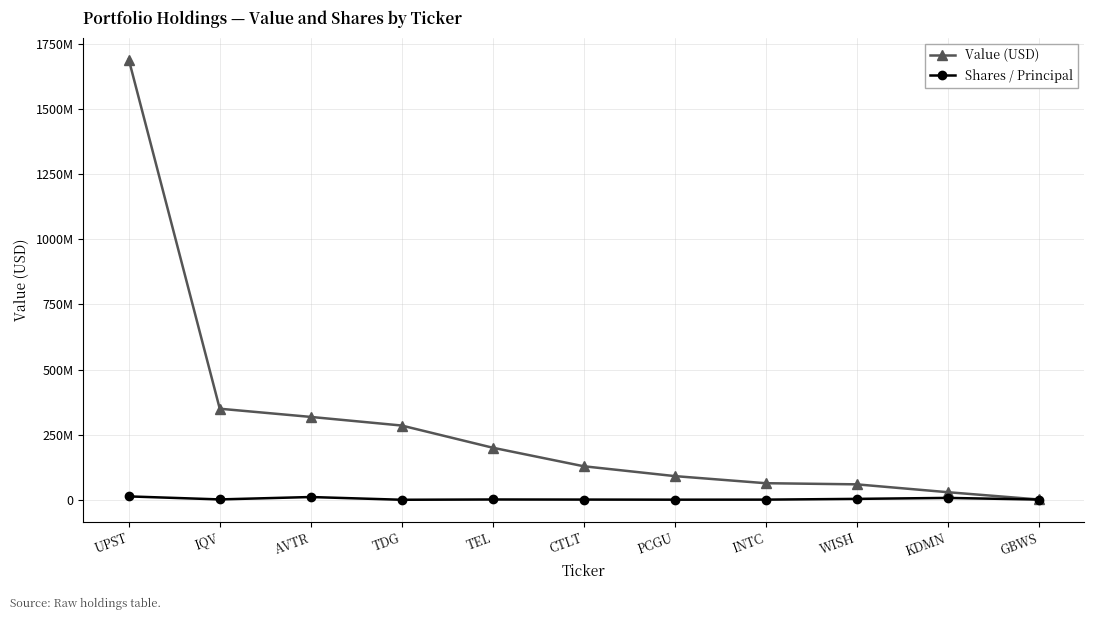

What is the label of the 6th point from the left?

CTLT